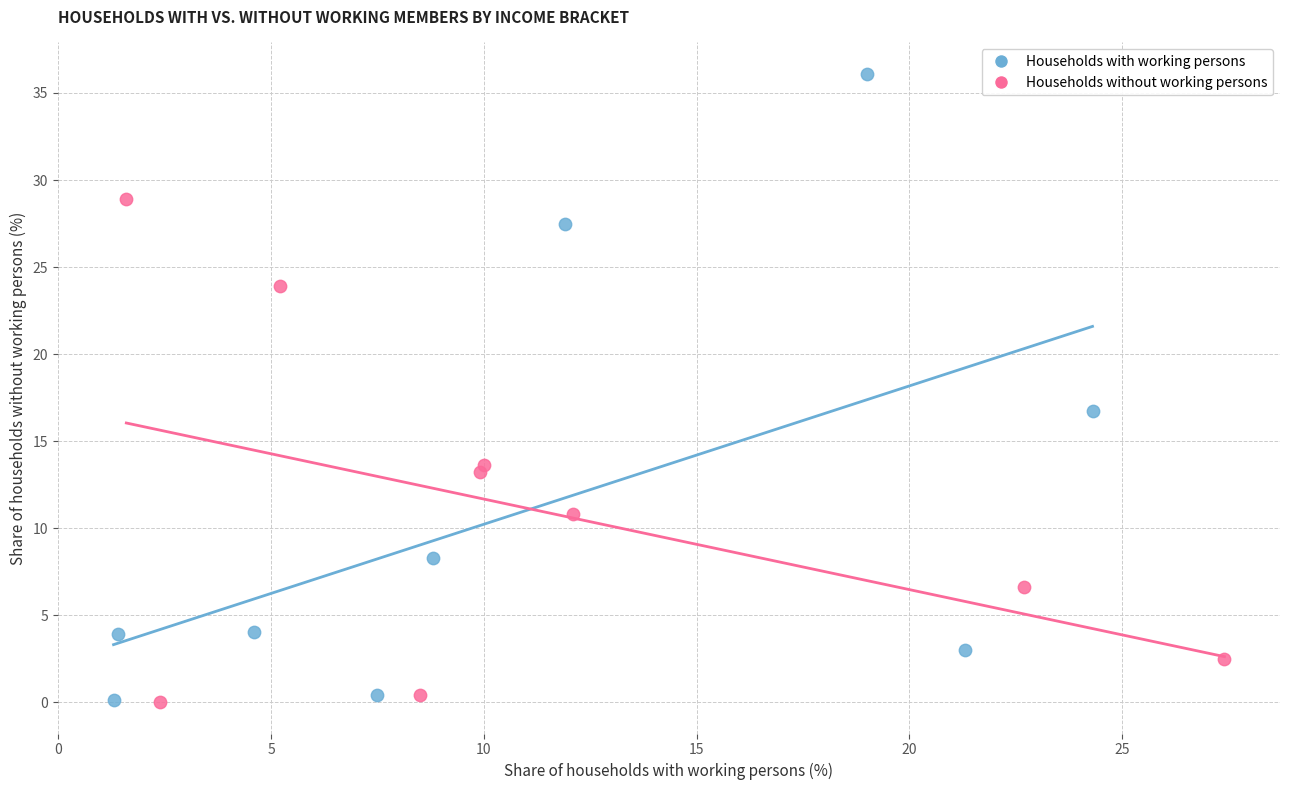

Which series contains the highest Y value?

Households with working persons